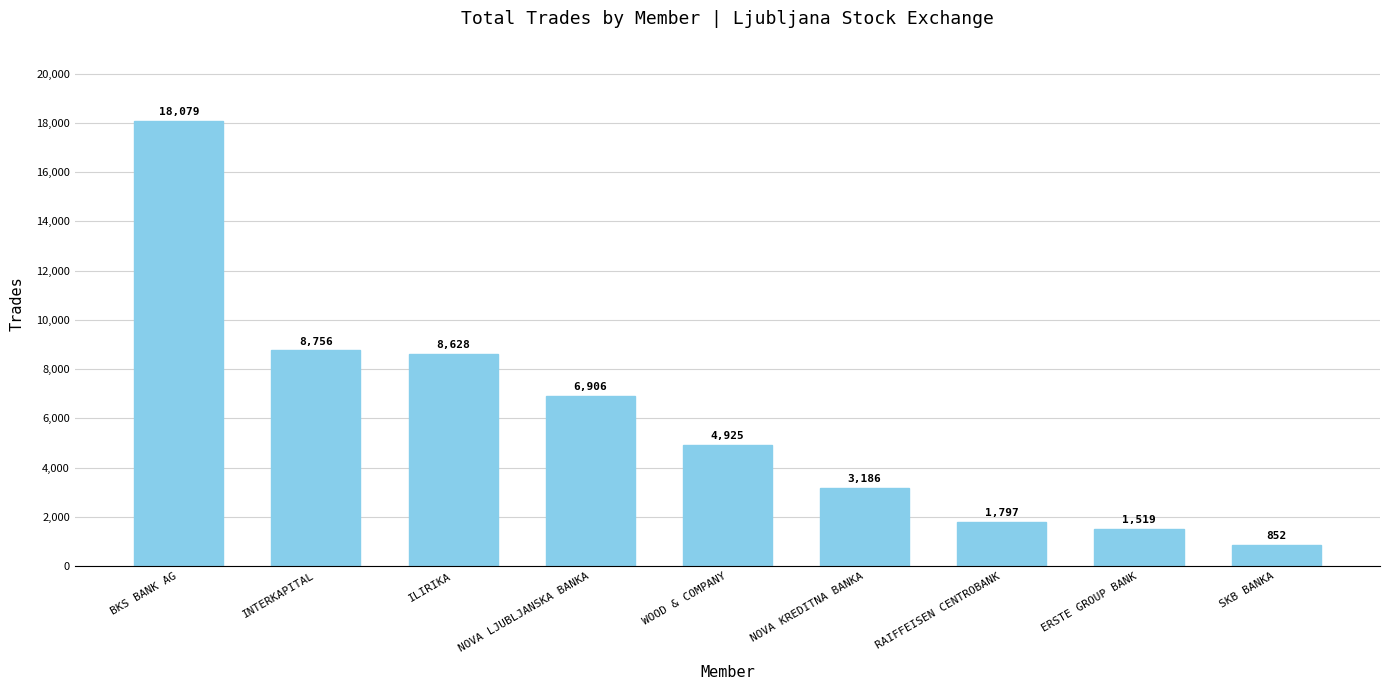

How many bars are there in total?

9